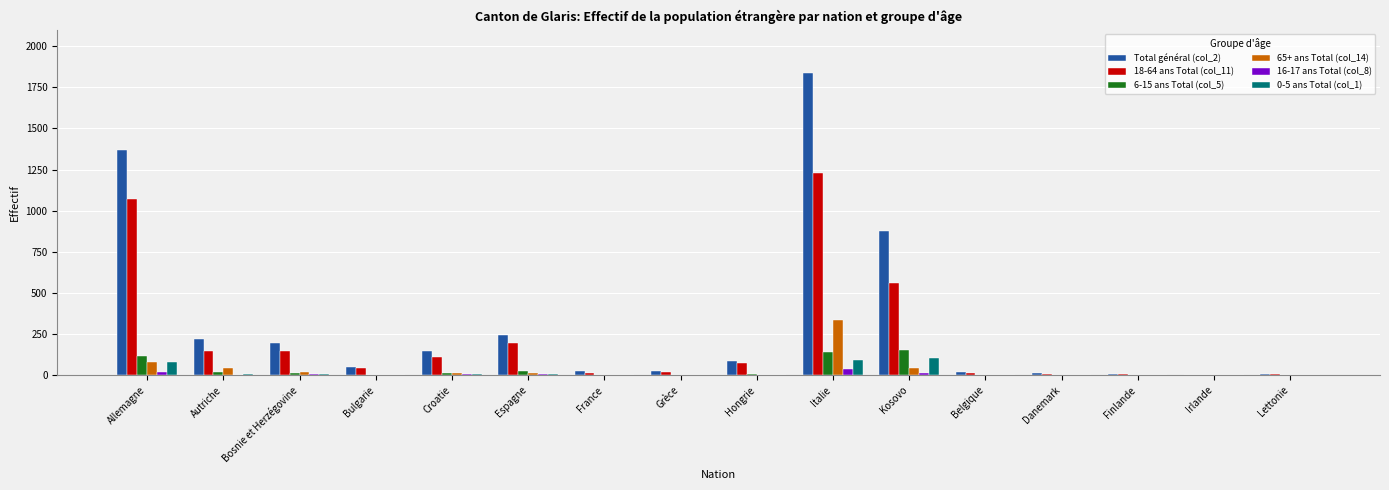

How many groups of bars are there?

16